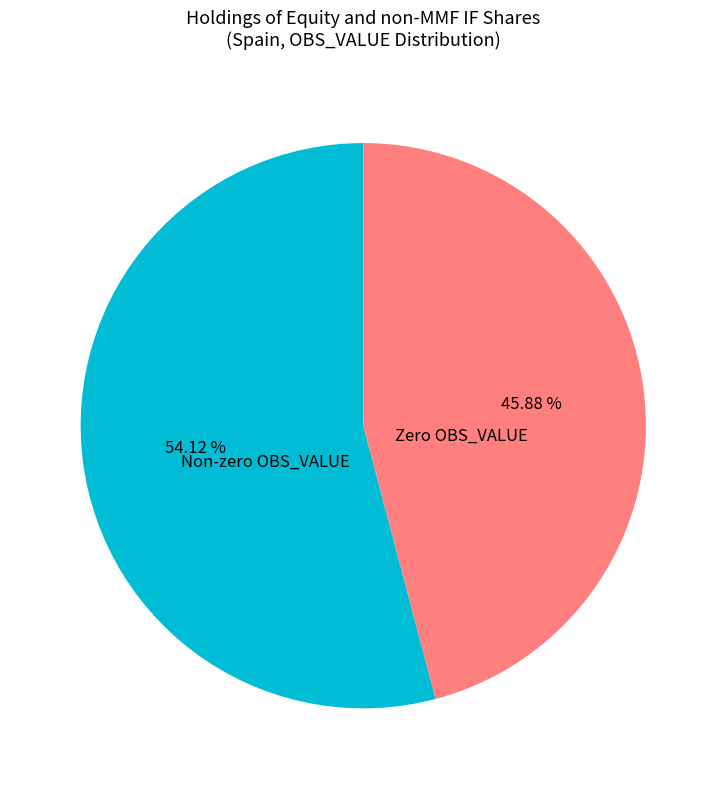

Which slice is the smallest?

Zero OBS_VALUE